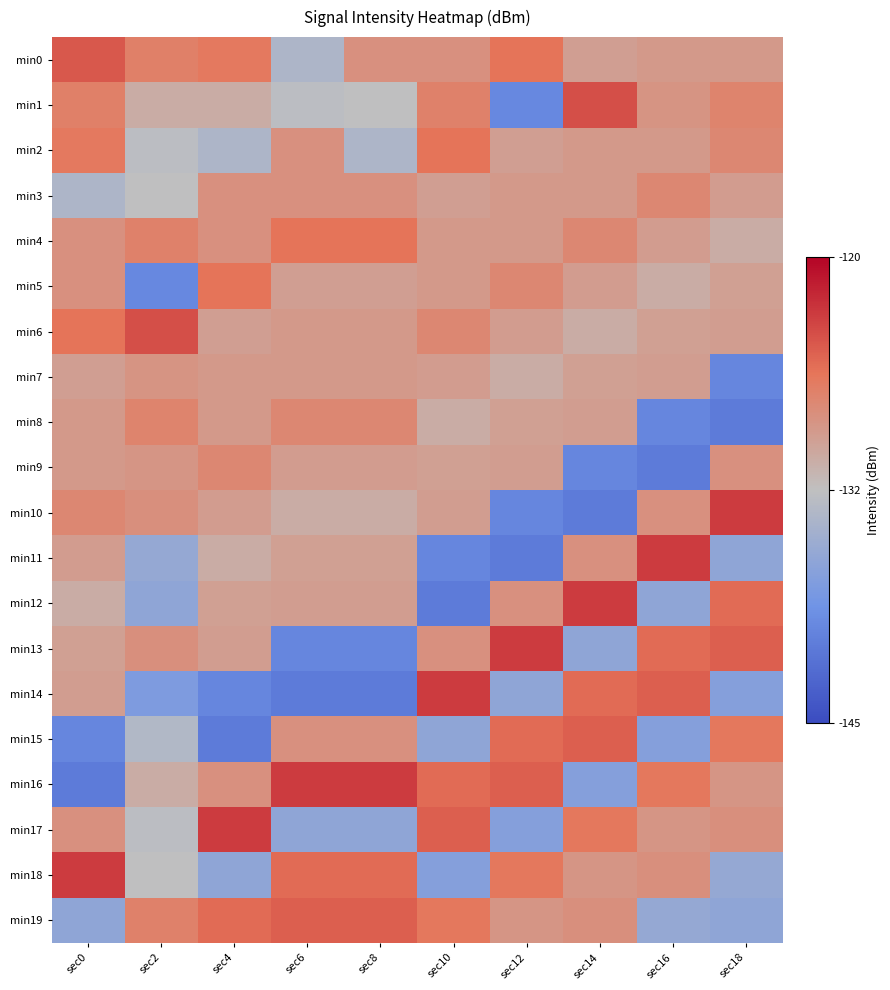

Reading right to left, transcribe all the data shown in this chart.

min0: sec18=-129.2	sec16=-129.2	sec14=-129.7	sec12=-126.2	sec10=-128.5	sec8=-128.5	sec6=-133.9	sec4=-126.6	sec2=-127.2	sec0=-124.7
min1: sec18=-127.5	sec16=-128.8	sec14=-124.1	sec12=-139.7	sec10=-127.3	sec8=-132.5	sec6=-132.8	sec4=-130.9	sec2=-130.9	sec0=-127.2
min2: sec18=-127.7	sec16=-129.2	sec14=-129.2	sec12=-129.7	sec10=-126.2	sec8=-133.9	sec6=-128.5	sec4=-133.9	sec2=-132.8	sec0=-126.6
min3: sec18=-129.5	sec16=-127.7	sec14=-129.2	sec12=-129.2	sec10=-129.7	sec8=-128.5	sec6=-128.5	sec4=-128.5	sec2=-132.5	sec0=-133.9
min4: sec18=-130.9	sec16=-129.5	sec14=-127.7	sec12=-129.2	sec10=-129.2	sec8=-126.2	sec6=-126.2	sec4=-128.5	sec2=-127.3	sec0=-128.5
min5: sec18=-129.8	sec16=-130.9	sec14=-129.5	sec12=-127.7	sec10=-129.2	sec8=-129.7	sec6=-129.7	sec4=-126.2	sec2=-139.7	sec0=-128.5
min6: sec18=-129.6	sec16=-129.8	sec14=-130.9	sec12=-129.5	sec10=-127.7	sec8=-129.2	sec6=-129.2	sec4=-129.7	sec2=-124.1	sec0=-126.2
min7: sec18=-139.9	sec16=-129.6	sec14=-129.8	sec12=-130.9	sec10=-129.5	sec8=-129.2	sec6=-129.2	sec4=-129.2	sec2=-128.8	sec0=-129.7
min8: sec18=-140.8	sec16=-139.9	sec14=-129.6	sec12=-129.8	sec10=-130.9	sec8=-127.7	sec6=-127.7	sec4=-129.2	sec2=-127.5	sec0=-129.2
min9: sec18=-128.6	sec16=-140.8	sec14=-139.9	sec12=-129.6	sec10=-129.8	sec8=-129.5	sec6=-129.5	sec4=-127.7	sec2=-129.0	sec0=-129.2
min10: sec18=-123.1	sec16=-128.6	sec14=-140.8	sec12=-139.9	sec10=-129.6	sec8=-130.9	sec6=-130.9	sec4=-129.5	sec2=-128.5	sec0=-127.7
min11: sec18=-136.3	sec16=-123.1	sec14=-128.6	sec12=-140.8	sec10=-139.9	sec8=-129.8	sec6=-129.8	sec4=-130.9	sec2=-135.8	sec0=-129.5
min12: sec18=-125.7	sec16=-136.3	sec14=-123.1	sec12=-128.6	sec10=-140.8	sec8=-129.6	sec6=-129.6	sec4=-129.8	sec2=-136.2	sec0=-130.9
min13: sec18=-125.0	sec16=-125.7	sec14=-136.3	sec12=-123.1	sec10=-128.6	sec8=-139.9	sec6=-139.9	sec4=-129.6	sec2=-128.4	sec0=-129.8
min14: sec18=-137.0	sec16=-125.0	sec14=-125.7	sec12=-136.3	sec10=-123.1	sec8=-140.8	sec6=-140.8	sec4=-139.9	sec2=-137.7	sec0=-129.6
min15: sec18=-126.5	sec16=-137.0	sec14=-125.0	sec12=-125.7	sec10=-136.3	sec8=-128.6	sec6=-128.6	sec4=-140.8	sec2=-133.6	sec0=-139.9
min16: sec18=-129.0	sec16=-126.5	sec14=-137.0	sec12=-125.0	sec10=-125.7	sec8=-123.1	sec6=-123.1	sec4=-128.6	sec2=-130.9	sec0=-140.8
min17: sec18=-128.5	sec16=-129.0	sec14=-126.5	sec12=-137.0	sec10=-125.0	sec8=-136.3	sec6=-136.3	sec4=-123.1	sec2=-132.8	sec0=-128.6
min18: sec18=-135.8	sec16=-128.5	sec14=-129.0	sec12=-126.5	sec10=-137.0	sec8=-125.7	sec6=-125.7	sec4=-136.3	sec2=-132.5	sec0=-123.1
min19: sec18=-136.2	sec16=-135.8	sec14=-128.5	sec12=-129.0	sec10=-126.5	sec8=-125.0	sec6=-125.0	sec4=-125.7	sec2=-127.3	sec0=-136.3